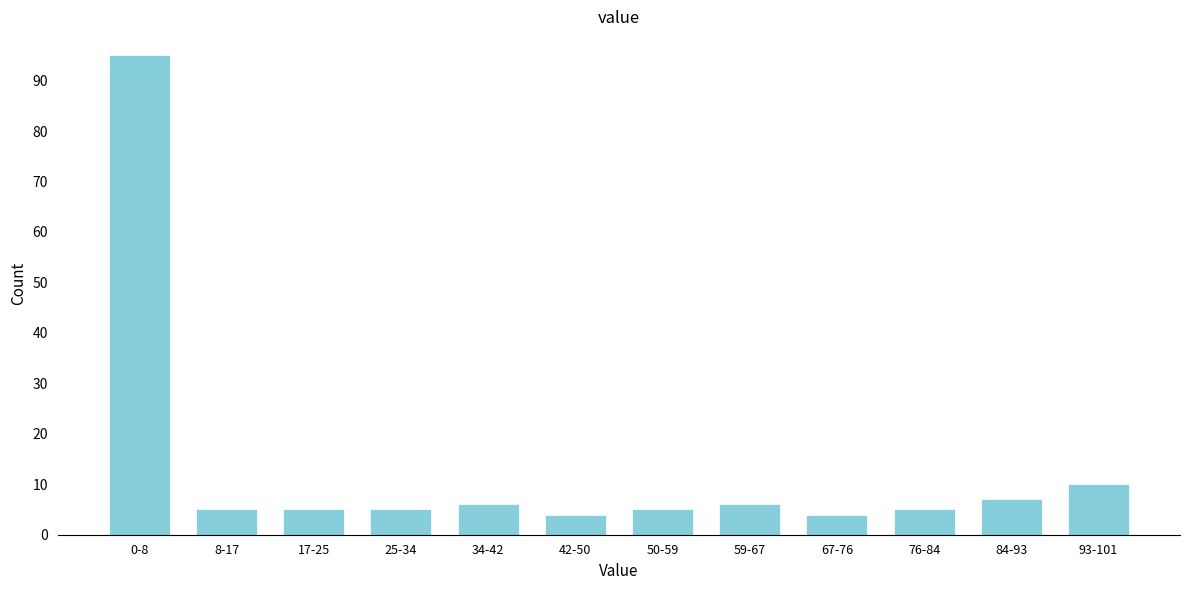

Reading right to left, transcribe all the data shown in this chart.

10	7	5	4	6	5	4	6	5	5	5	95